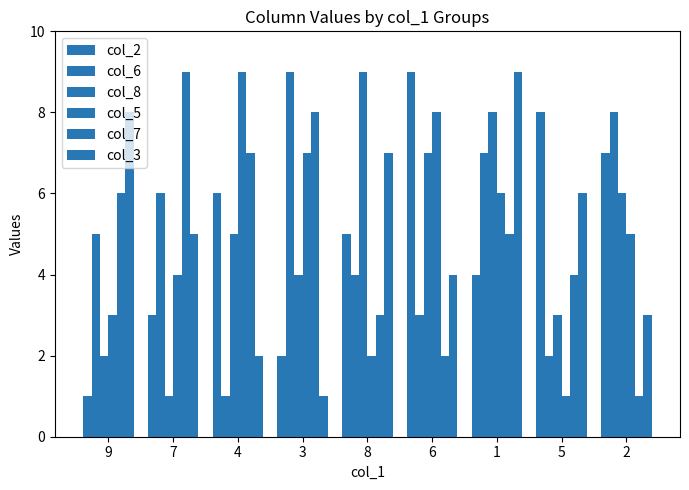

Count the number of categories in the chart.

9